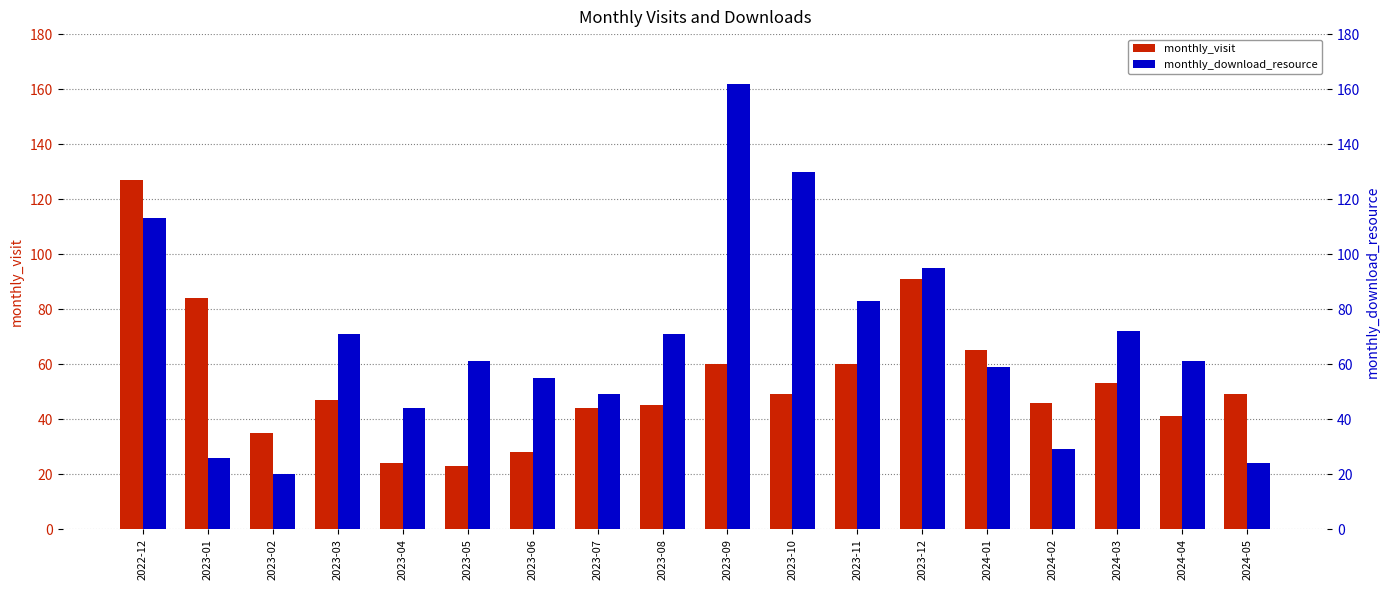

The value of monthly_visit at 2023-11 is 60. True or false?

True